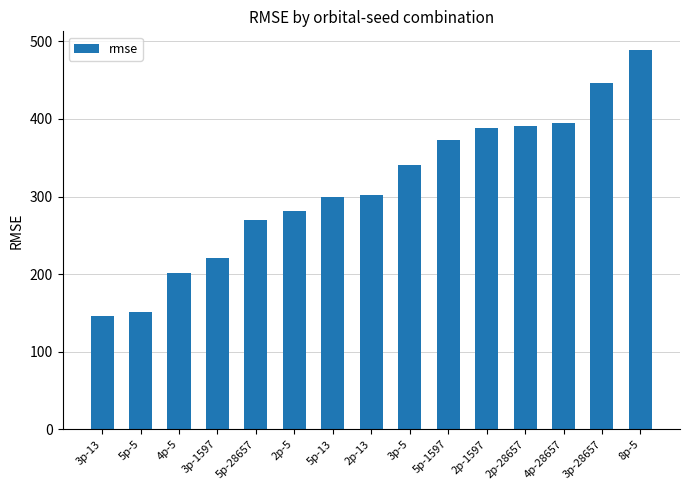

The value at 5p-28657 is 458.9. True or false?

False